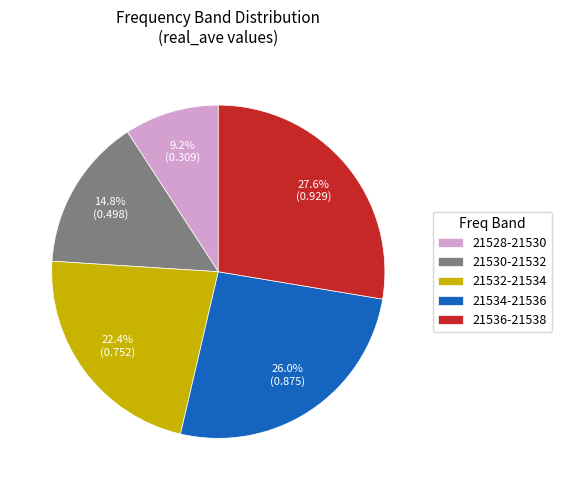

Rank the categories by value from lowest to highest.

21528-21530, 21530-21532, 21532-21534, 21534-21536, 21536-21538